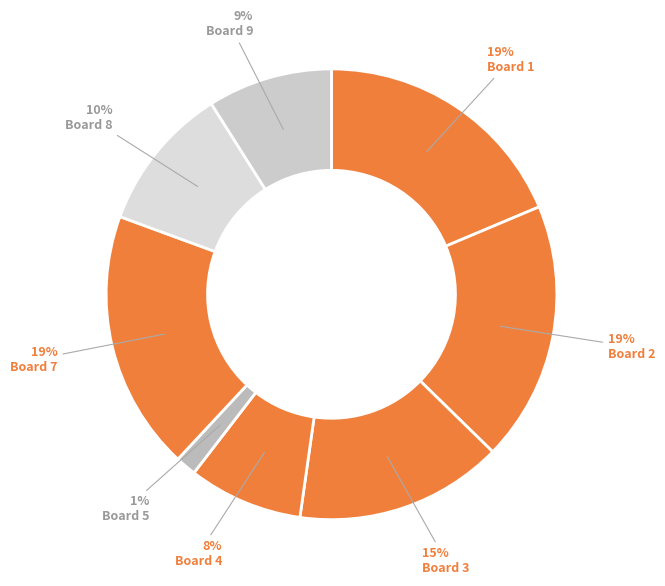

Which has a higher value, Board 7 or Board 5?

Board 7